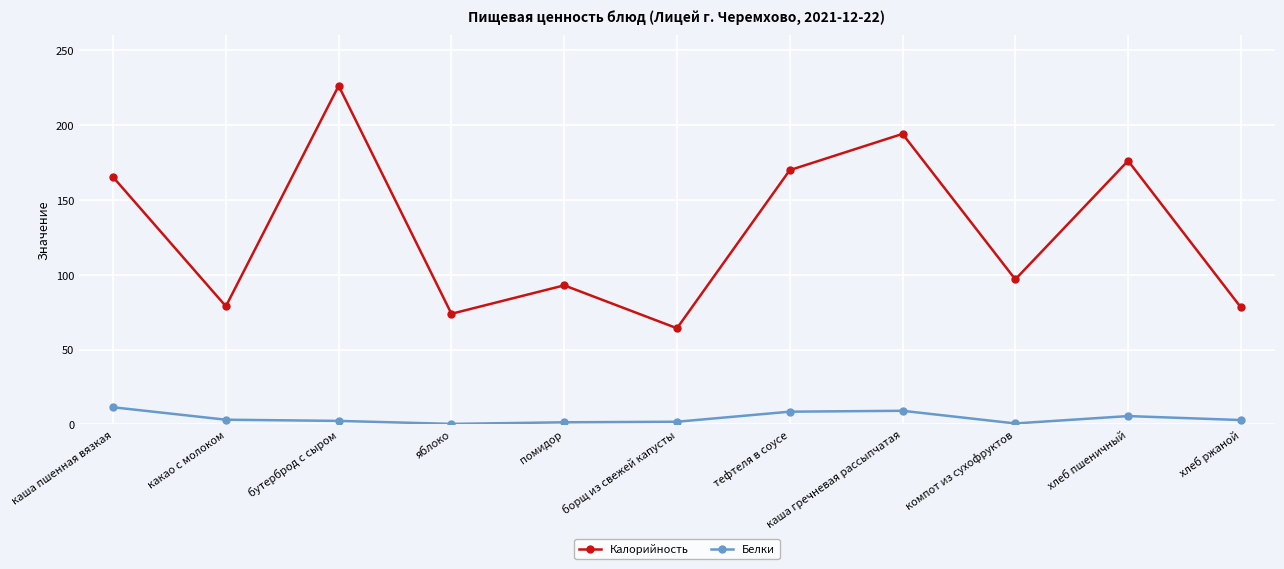

At which category does Калорийность reach its first local valley?

какао с молоком